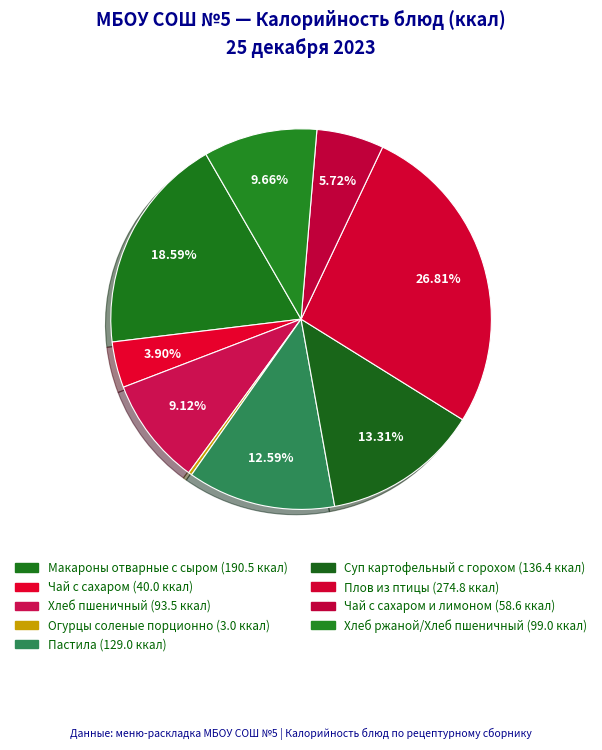

How many slices are in this pie chart?

9